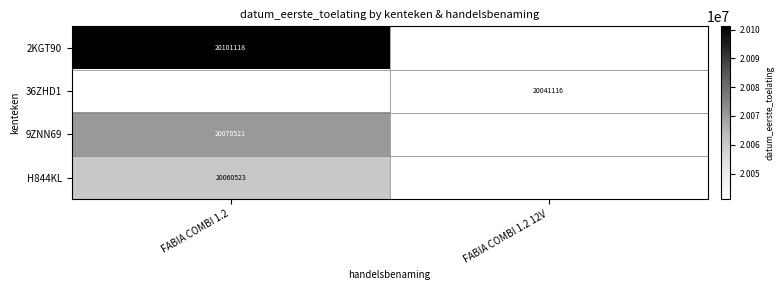

The 2KGT90 series shows 20101118 at FABIA COMBI 1.2. True or false?

True